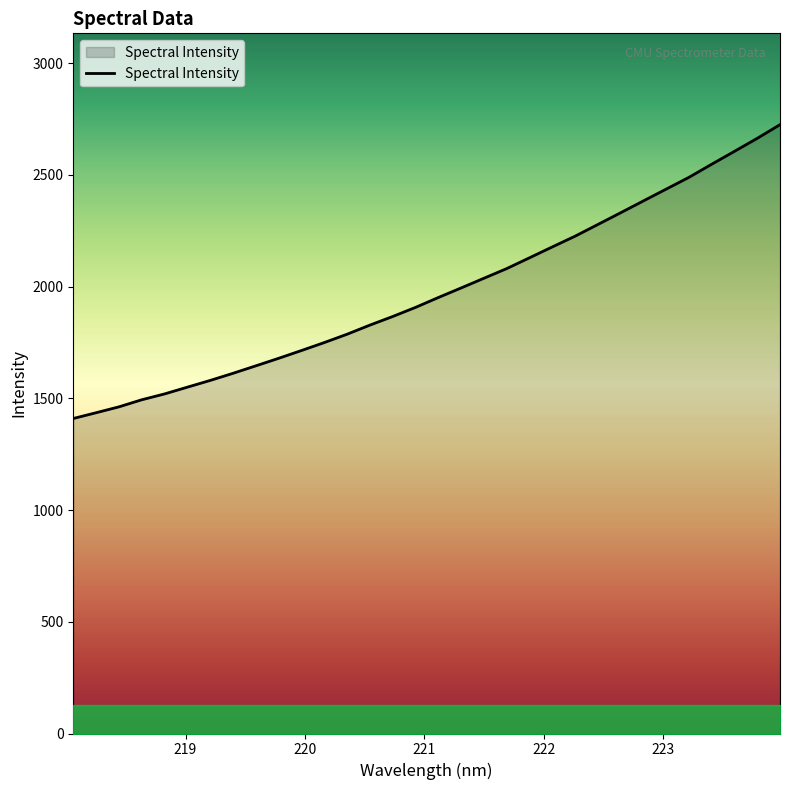

What is the minimum value shown in the chart?

1409.6